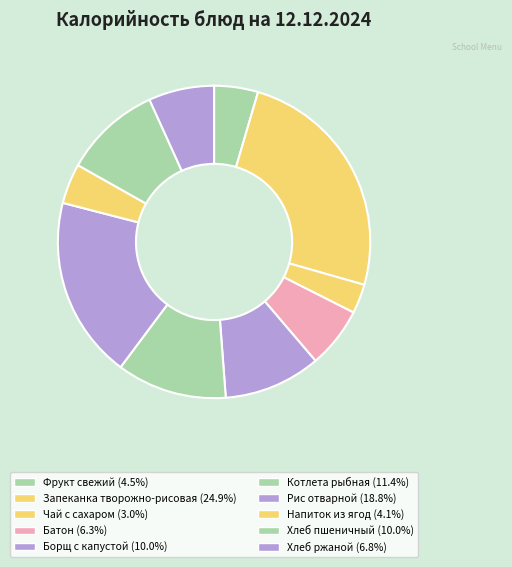

The Батон slice represents 6% of the pie. True or false?

True